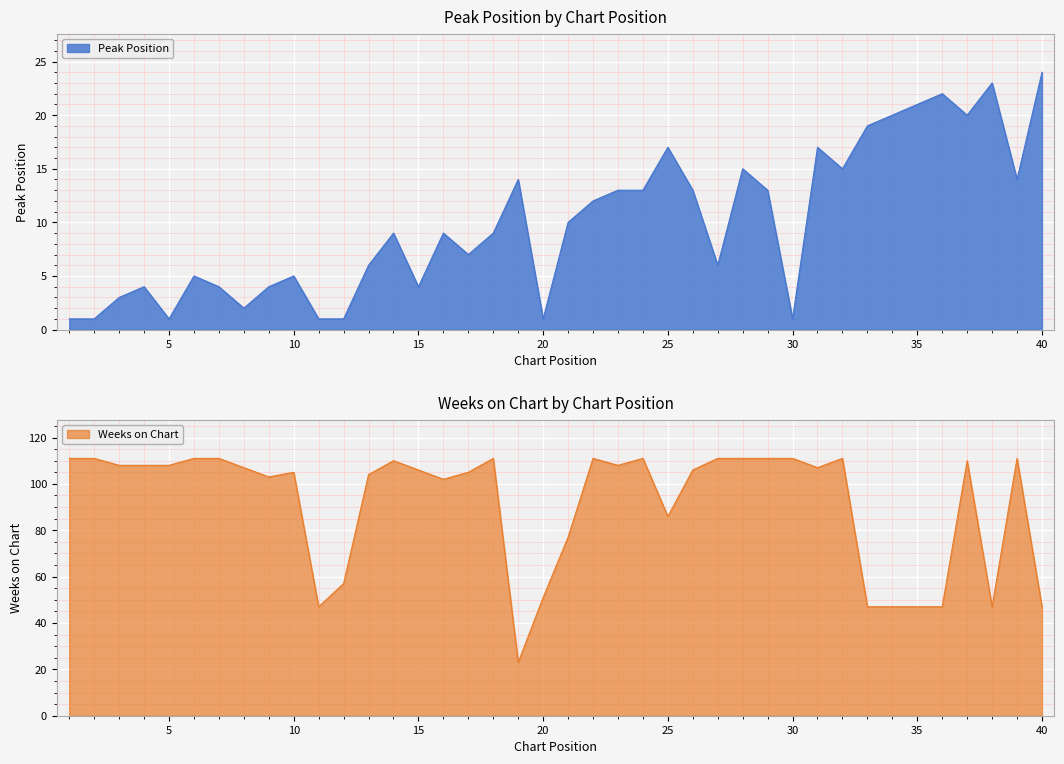

Read the Weeks on Chart value at 36, to the nearest 10.

50